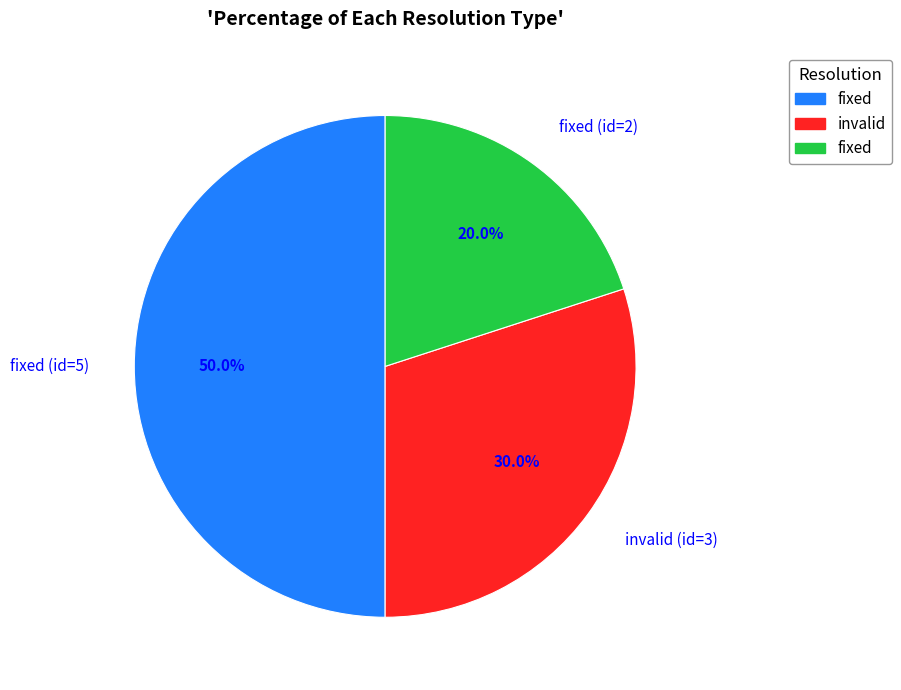

Which slice is the smallest?

fixed (id=2)